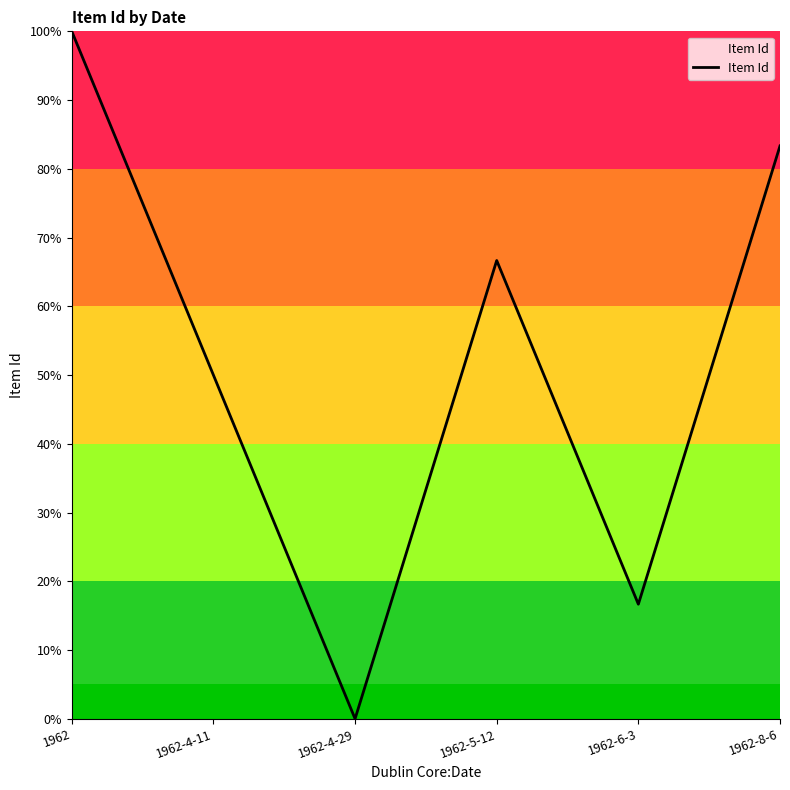

Read the value at 1962-8-6.

83.3